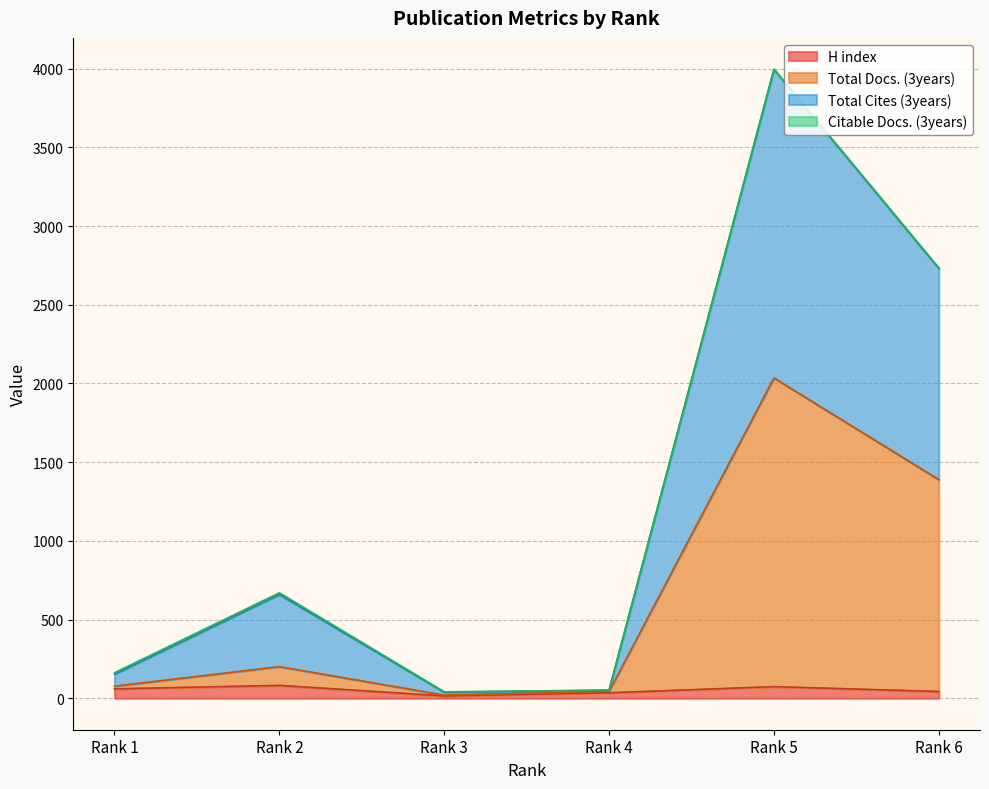

What is the smallest value displayed?

15